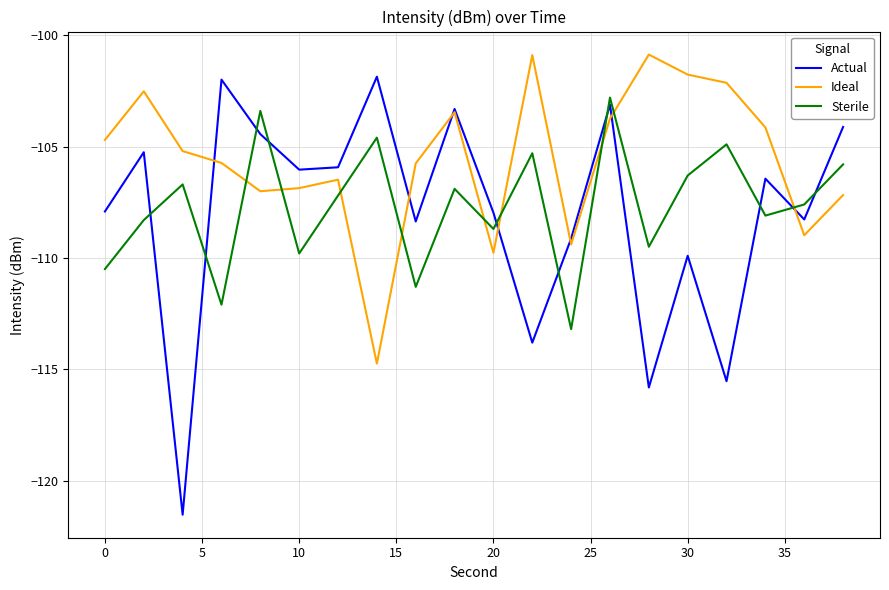

List the series in order of their peak value, lowest first.

Sterile, Actual, Ideal